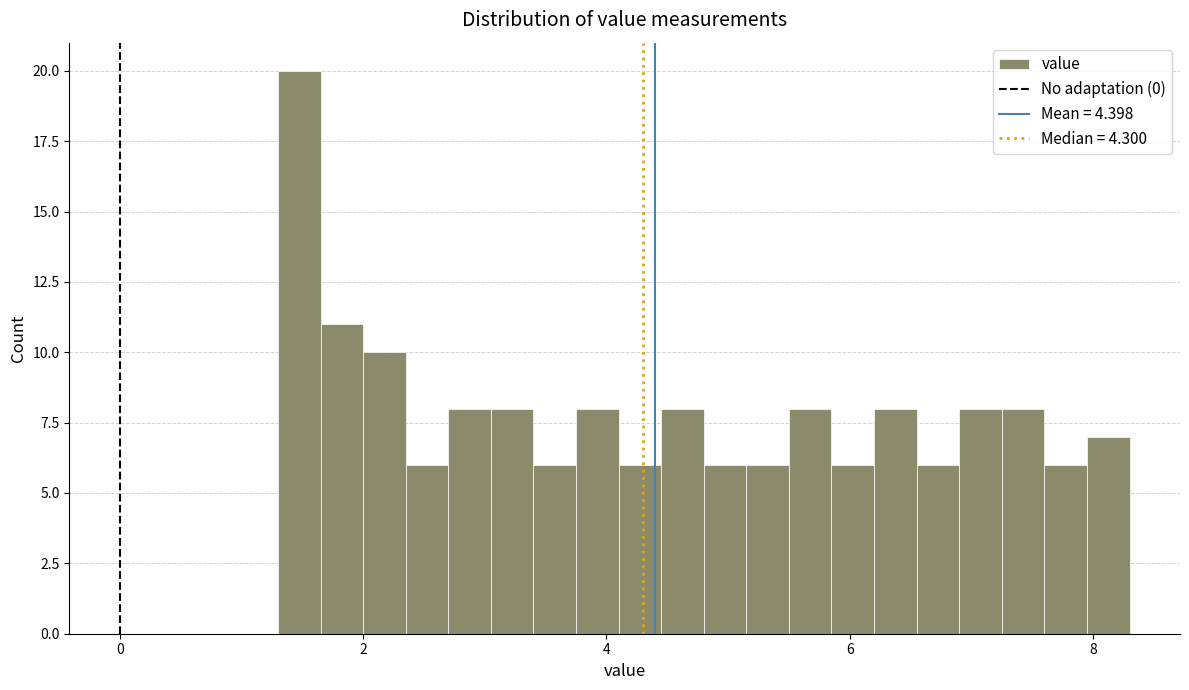

Around what value on the x-axis is the tallest bar? Give the approximate position of its centre, as read against the axis.

1.4